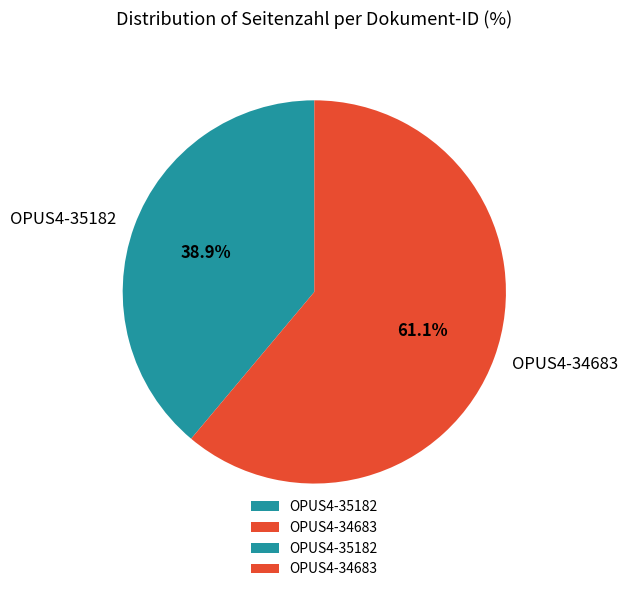

How many segments does this pie chart have?

2